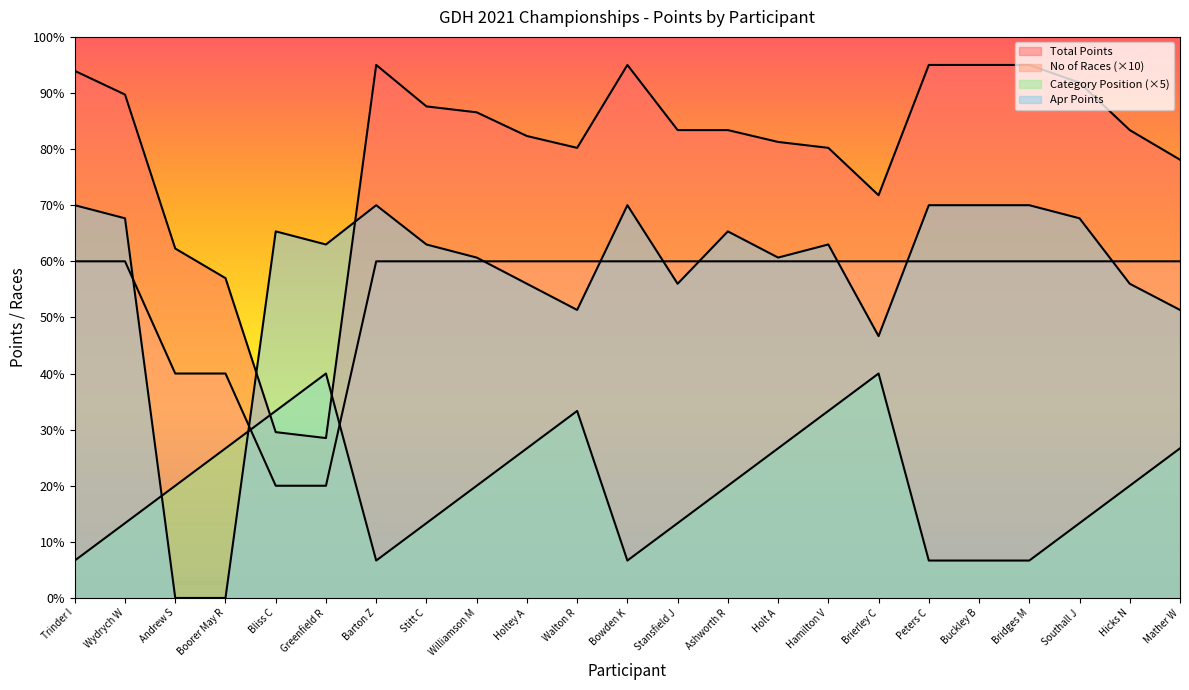

At which category is the sum across all series the highest?

Hamilton V